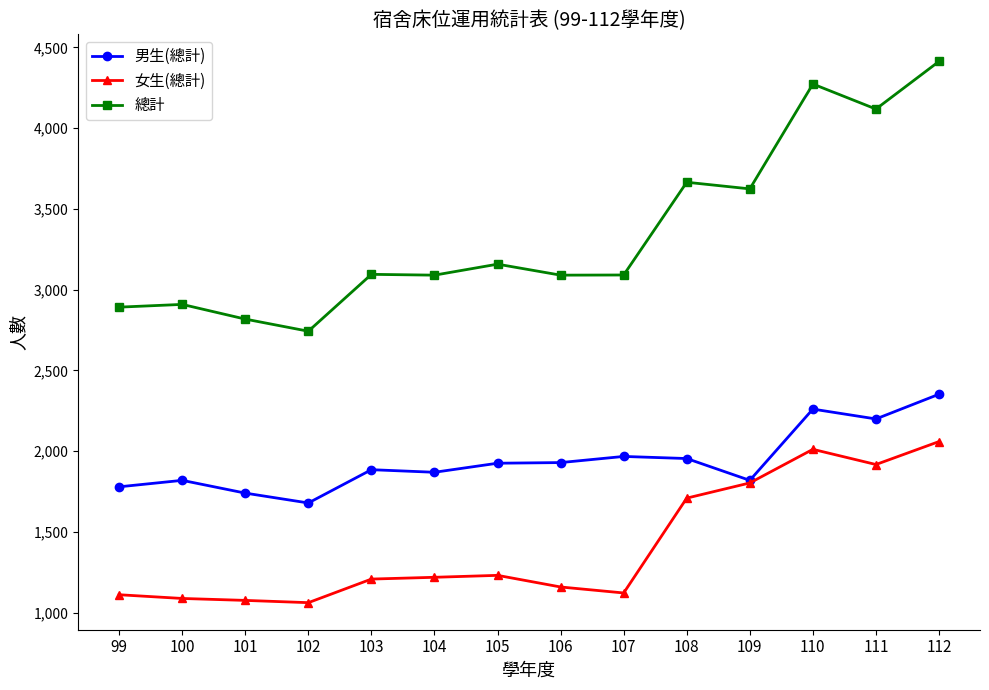

Which series changed the most between 100 and 112?

總計